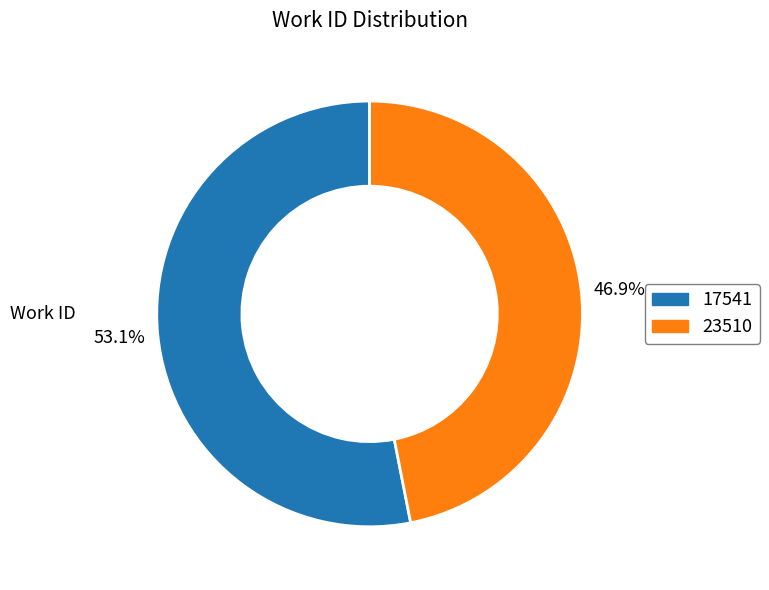

Is there a majority slice in this chart?

Yes